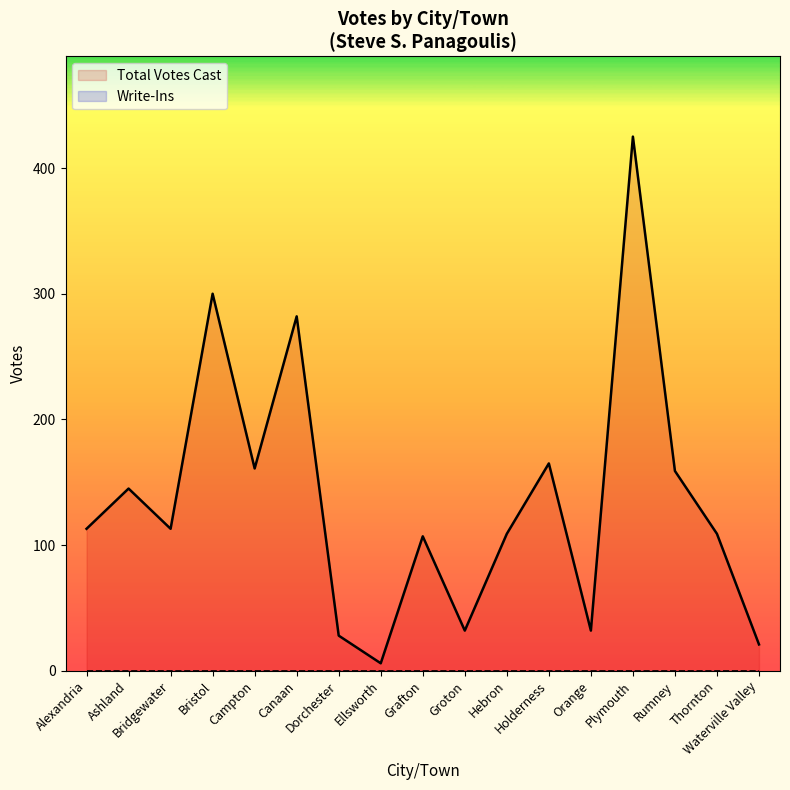

What is the value of the 12th point from the left?

165